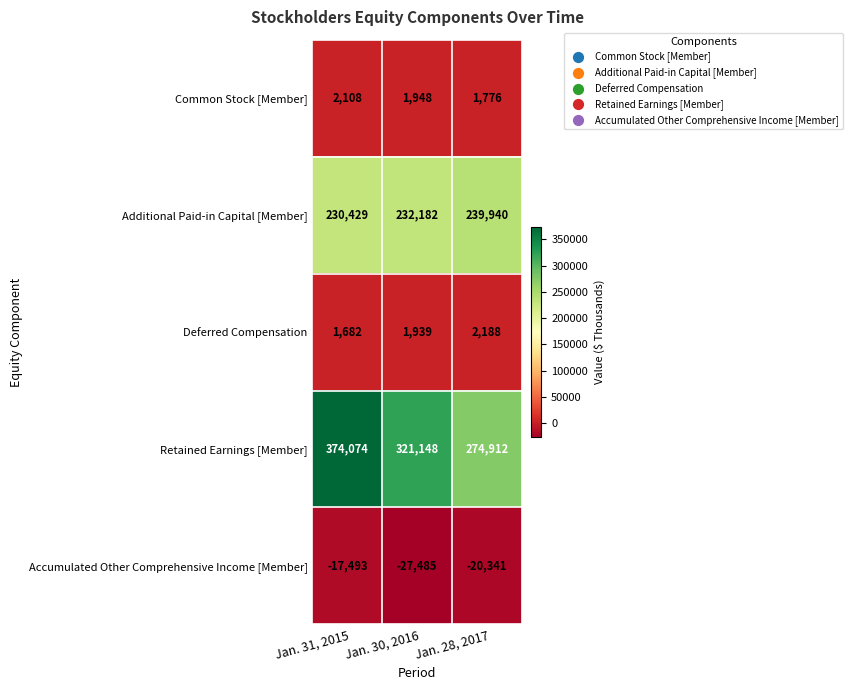

Between Jan. 30, 2016 and Jan. 28, 2017, which series saw the biggest shift?

Retained Earnings [Member]